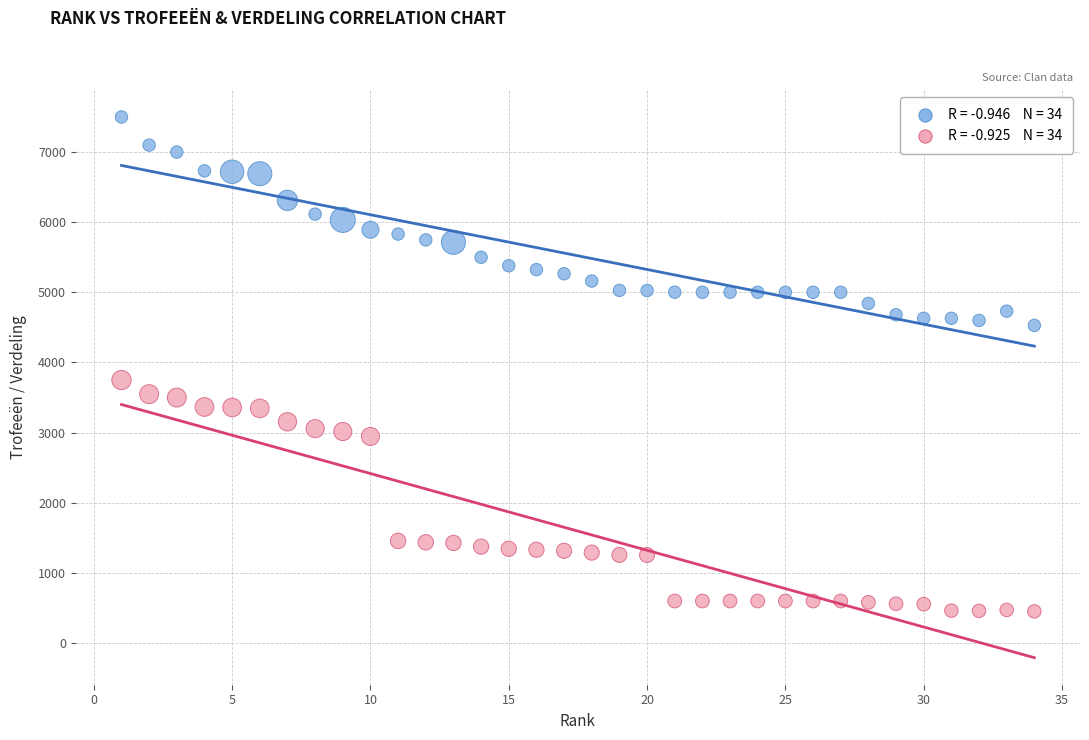

Across all data points, what is the range of Y values (max minus min)?

7048